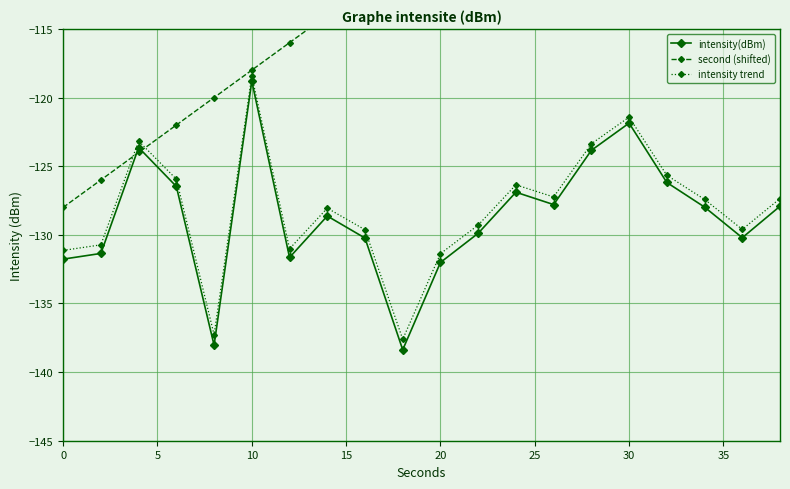

How many interior local peaks does the intensity trend series have?

5